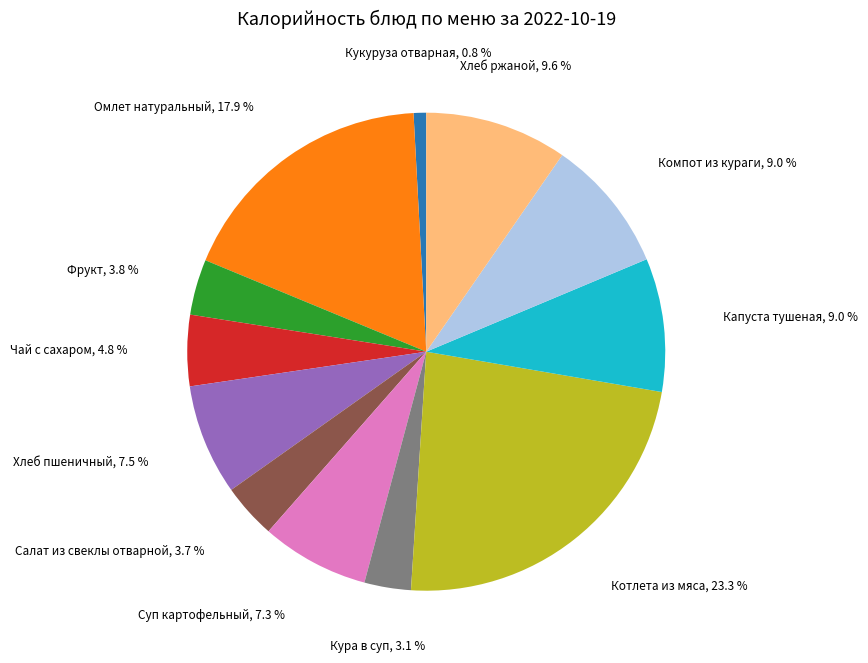

Approximately how many times larger is the value at Суп картофельный compared to Салат из свеклы отварной?

2.0